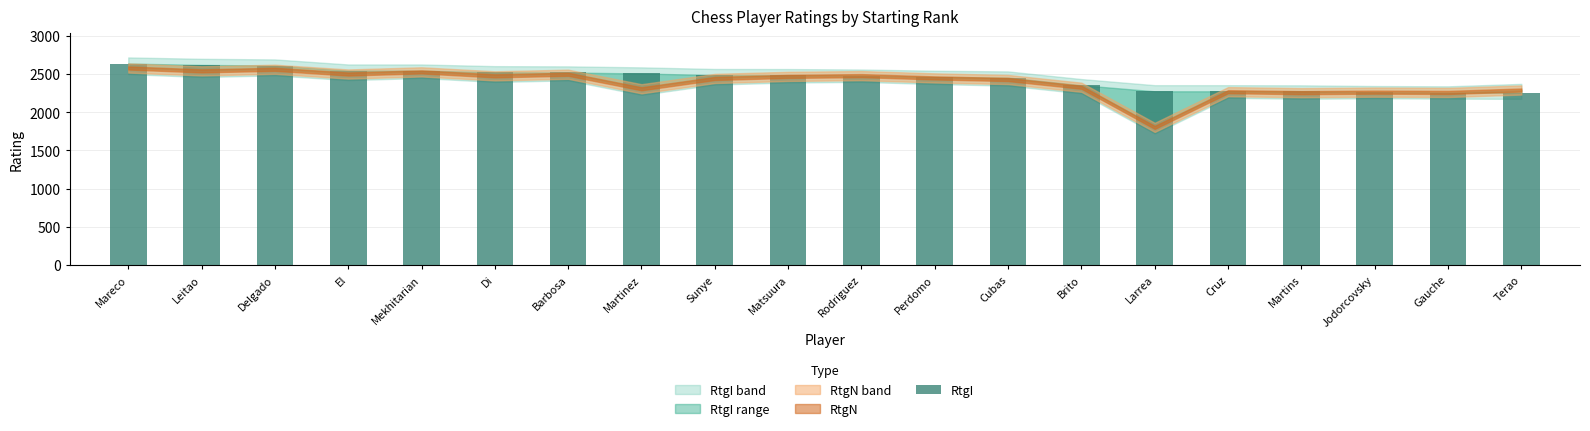

What is the value of the 3rd bar from the left?

2611